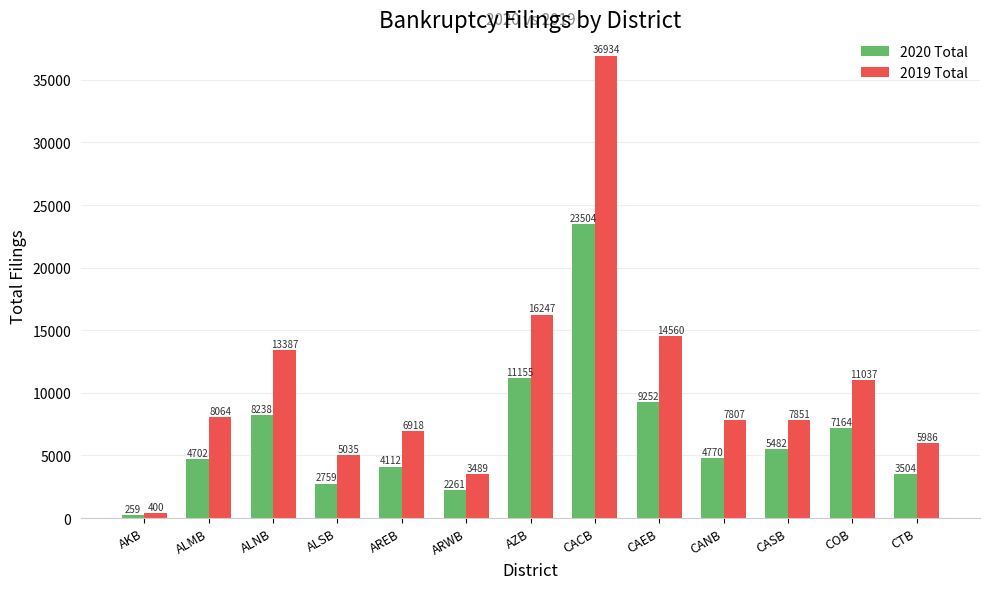

What is the maximum value for 2020 Total?

23504